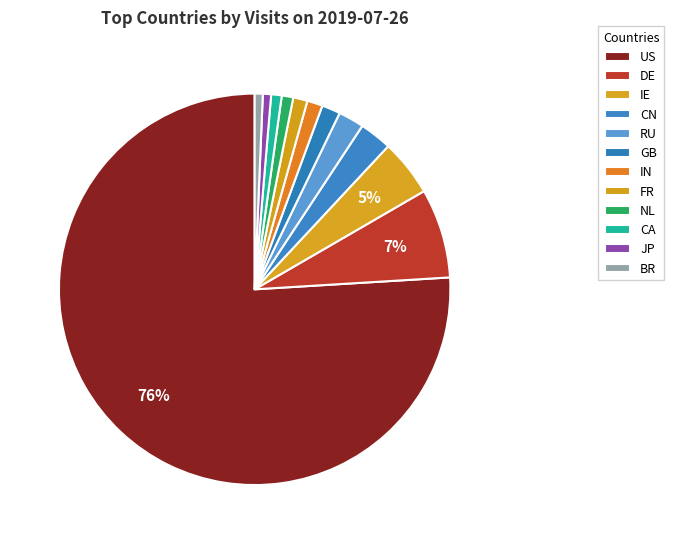

Count the number of slices in the pie.

12